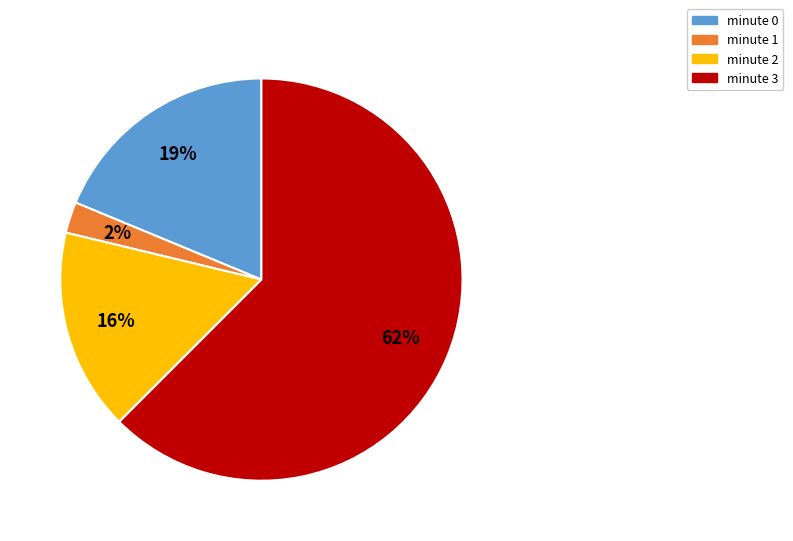

Combined, do minute 1 and minute 3 account for over 50%?

Yes